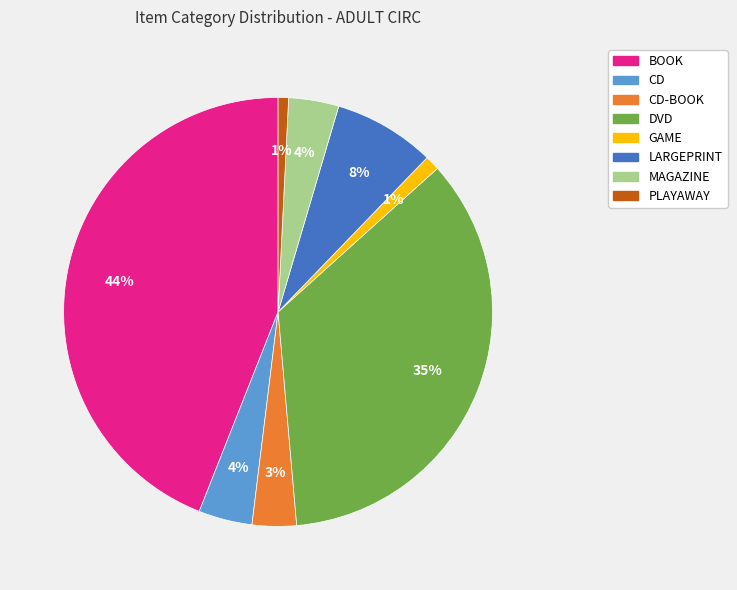

To the nearest percent, what is the difference between the largest and smallest slice percentages?

43%